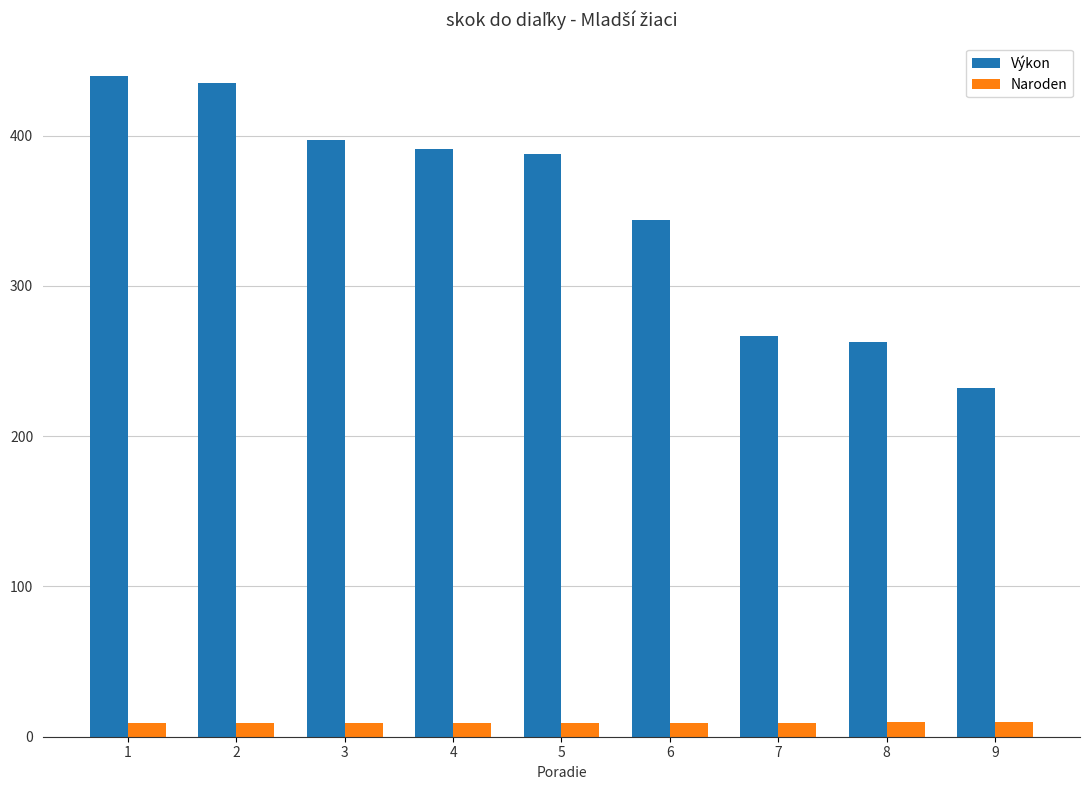

At how many categories does at least one series exceed 72?

9